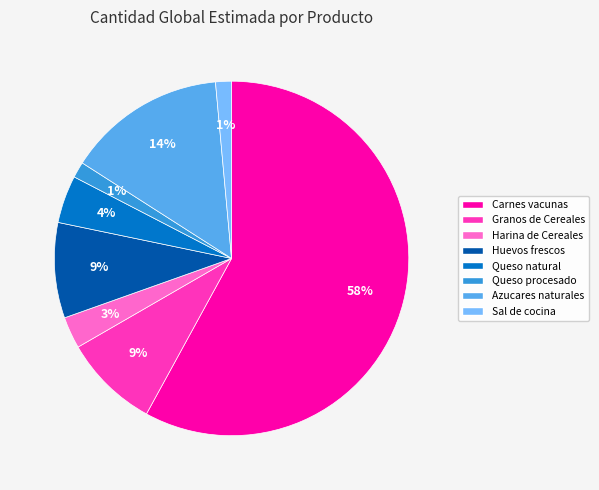

To the nearest percent, what percentage of the pie is Sal de cocina?

1%